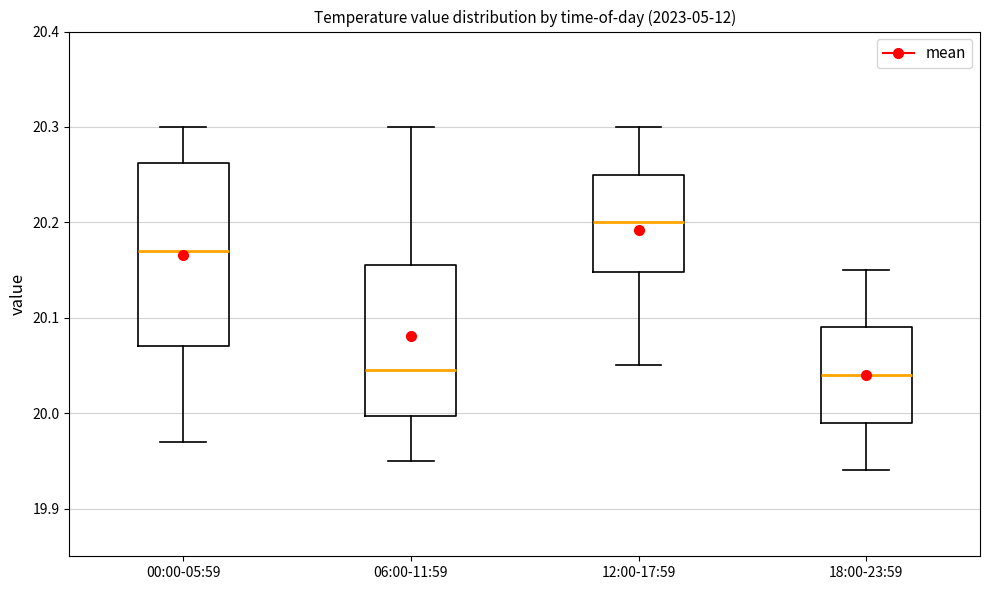

Reading left to right, transcribe this box plot: for each box, give where its median line is, the range the box spans, and where its two whiskers end, as read against the y-axis. The values are not printed on the chart, so give them approximately, as read against the axis.

00:00-05:59: median 20.17, box 20.07 to 20.26, whiskers 19.97 to 20.30
06:00-11:59: median 20.05, box 20.00 to 20.16, whiskers 19.95 to 20.30
12:00-17:59: median 20.20, box 20.15 to 20.25, whiskers 20.05 to 20.30
18:00-23:59: median 20.04, box 19.99 to 20.09, whiskers 19.94 to 20.15